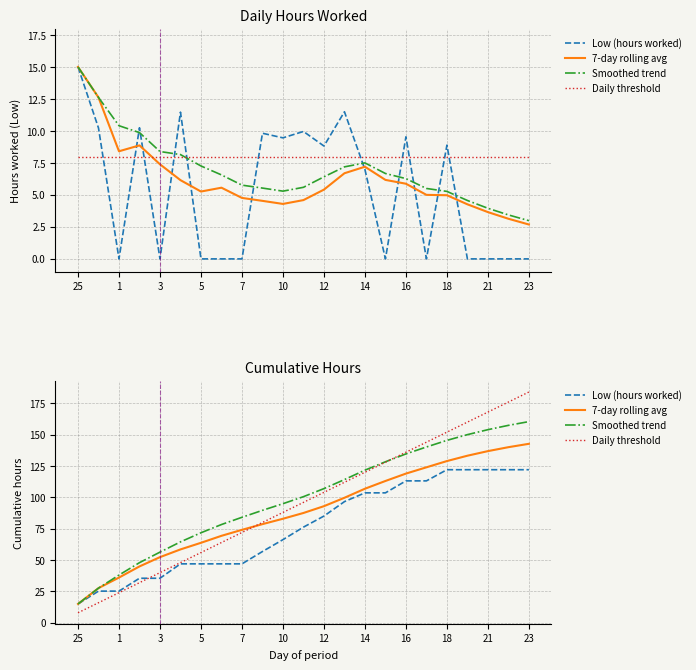

What is the lowest value of the Daily threshold series?

8.0